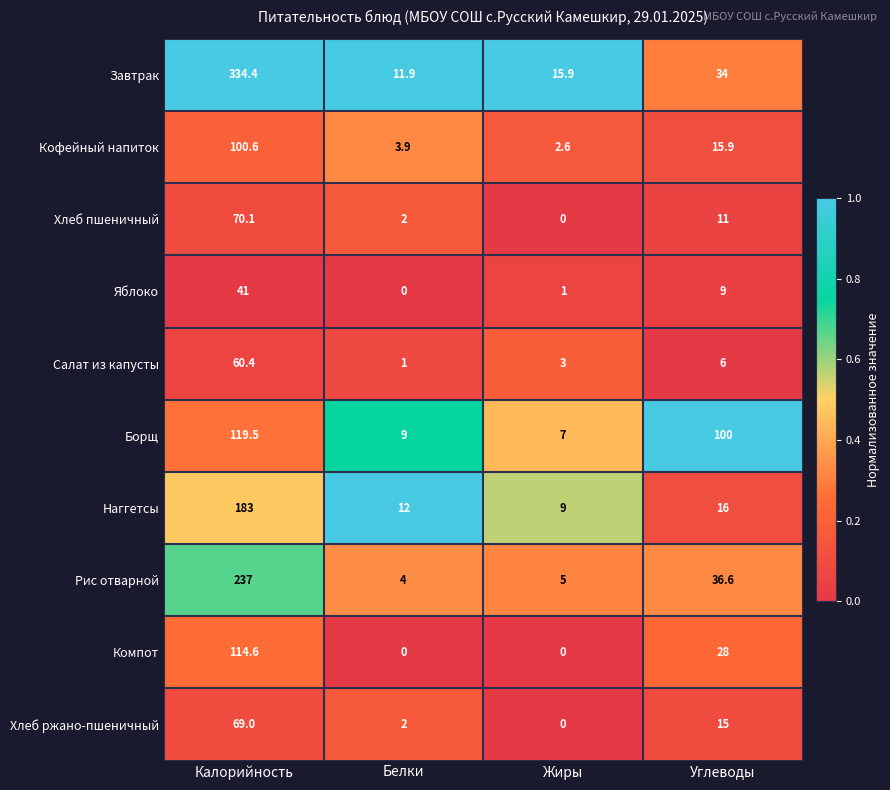

List the labels in order of Наггетсы value, smallest first.

Жиры, Белки, Углеводы, Калорийность